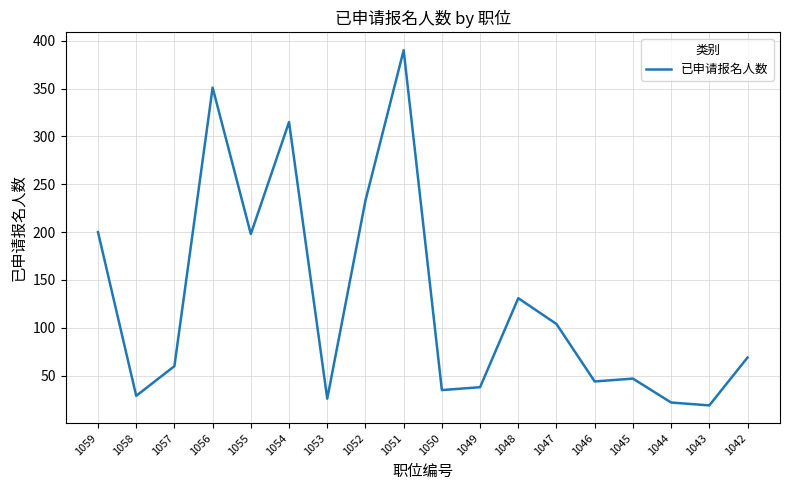

What is the greatest value displayed?

390